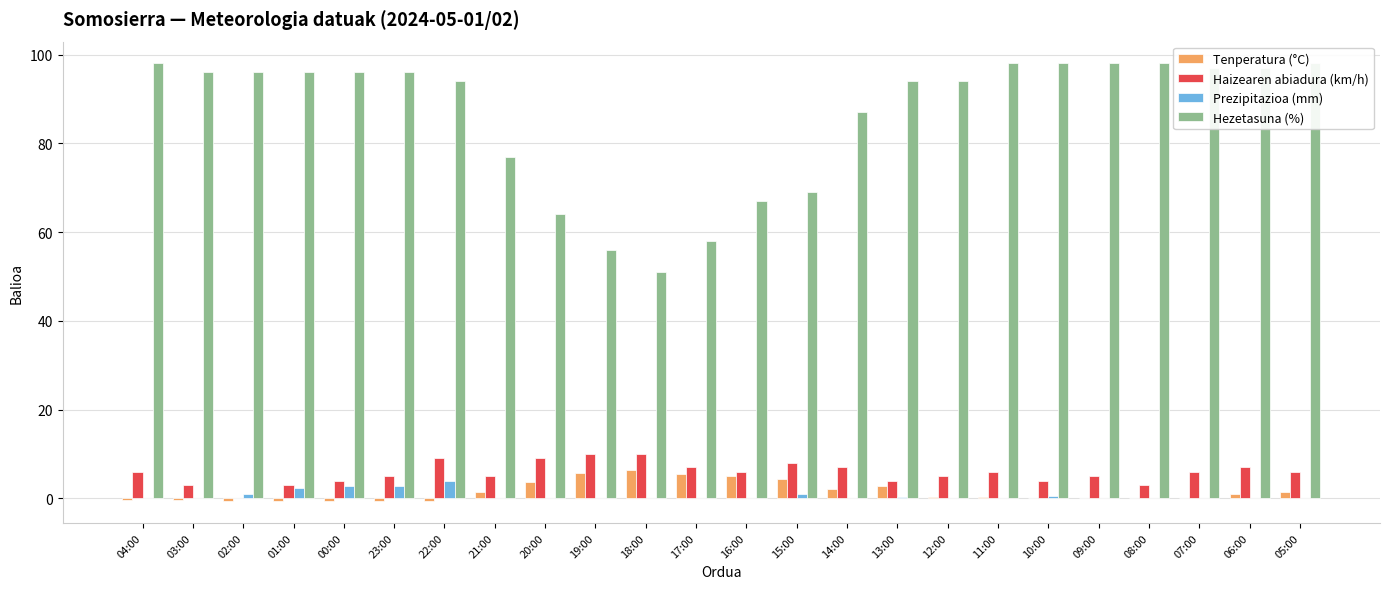

List the labels in order of Prezipitazioa (mm) value, smallest first.

04:00, 03:00, 21:00, 20:00, 19:00, 18:00, 17:00, 14:00, 11:00, 09:00, 08:00, 07:00, 06:00, 16:00, 05:00, 12:00, 13:00, 10:00, 02:00, 15:00, 01:00, 00:00, 23:00, 22:00